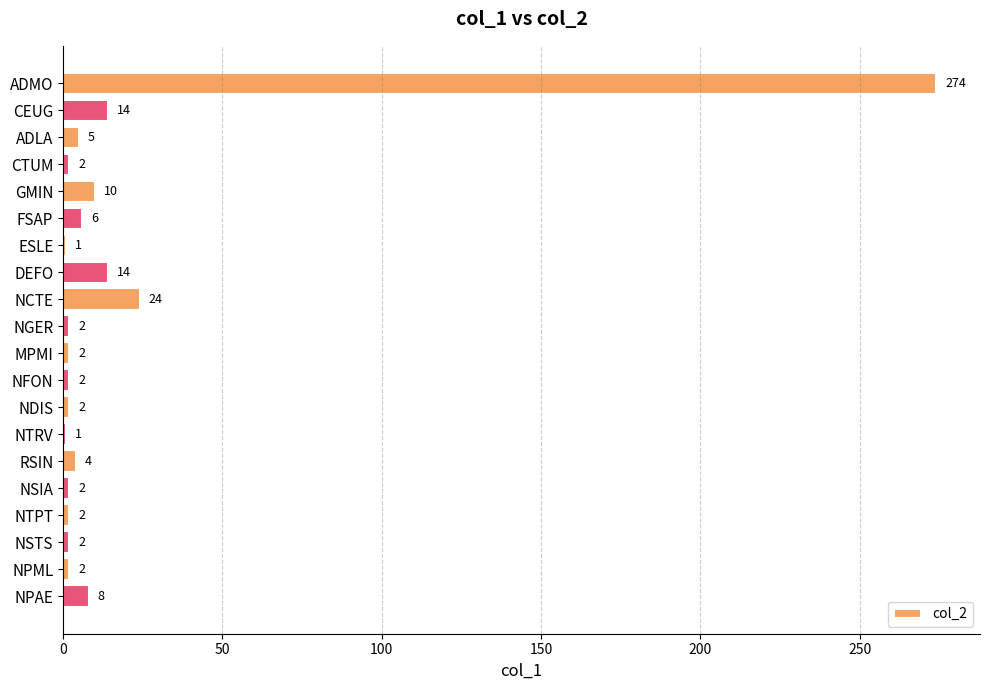

Reading top to bottom, transcribe all the data shown in this chart.

274	14	5	2	10	6	1	14	24	2	2	2	2	1	4	2	2	2	2	8